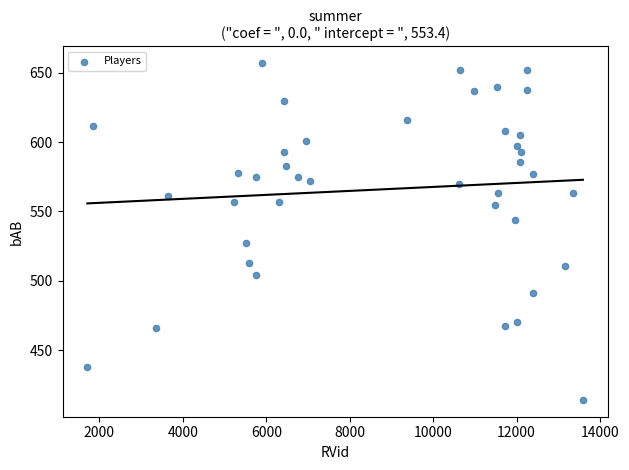

What is the range of Y values (max minus min)?

243